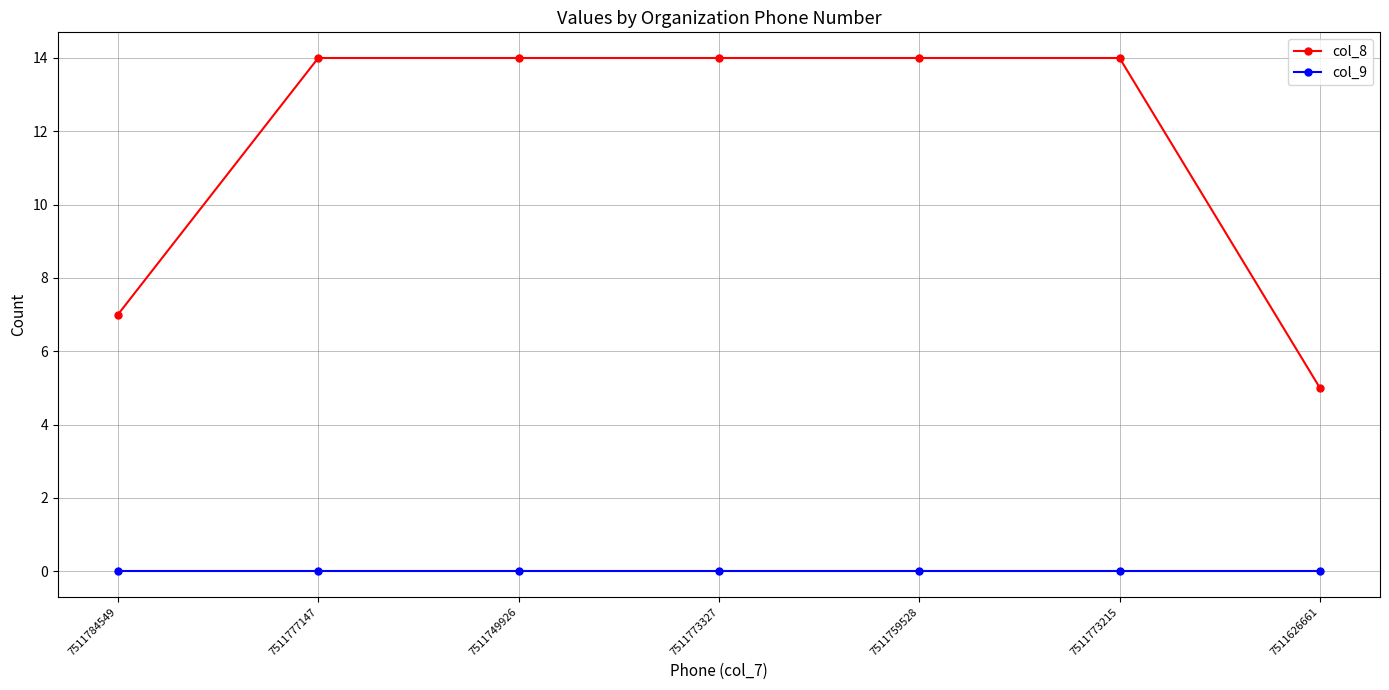

How many values in the col_8 series are below 14?

2